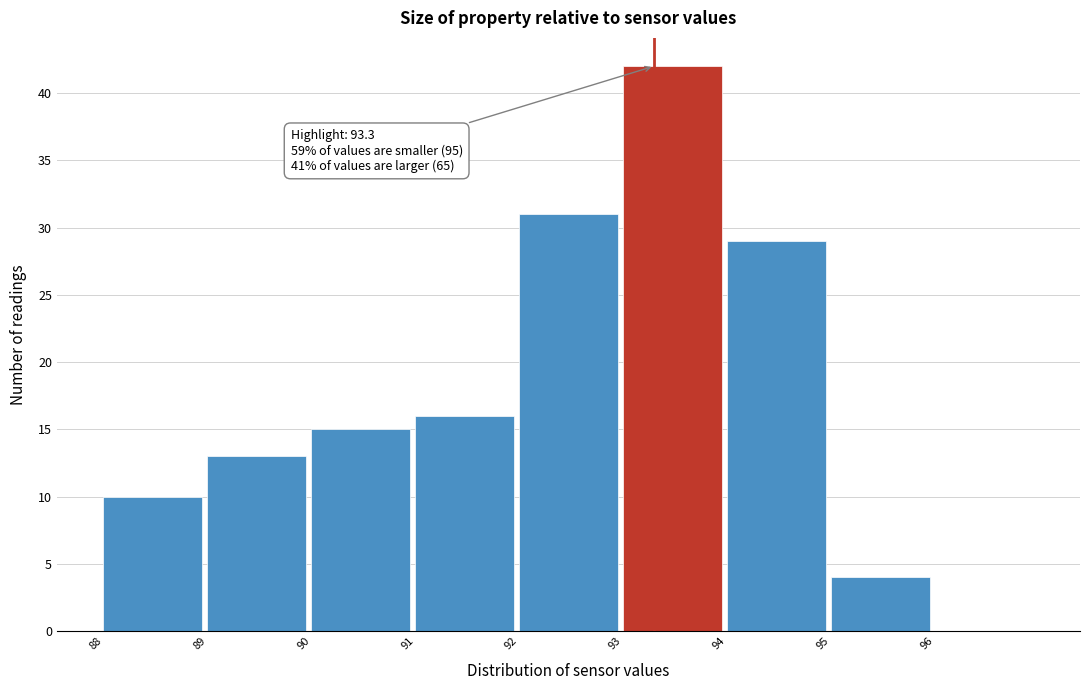

Which range on the x-axis has the tallest bar?

93 to 94